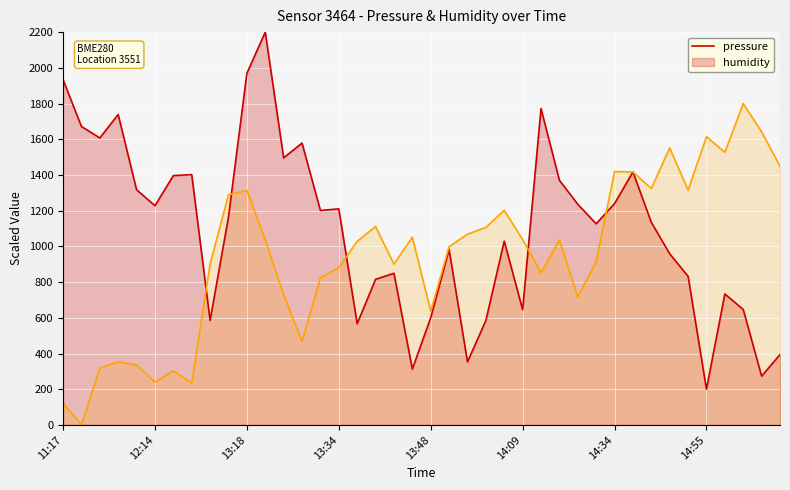

True or false: humidity has more than 1 points higher than both neighbors.

True